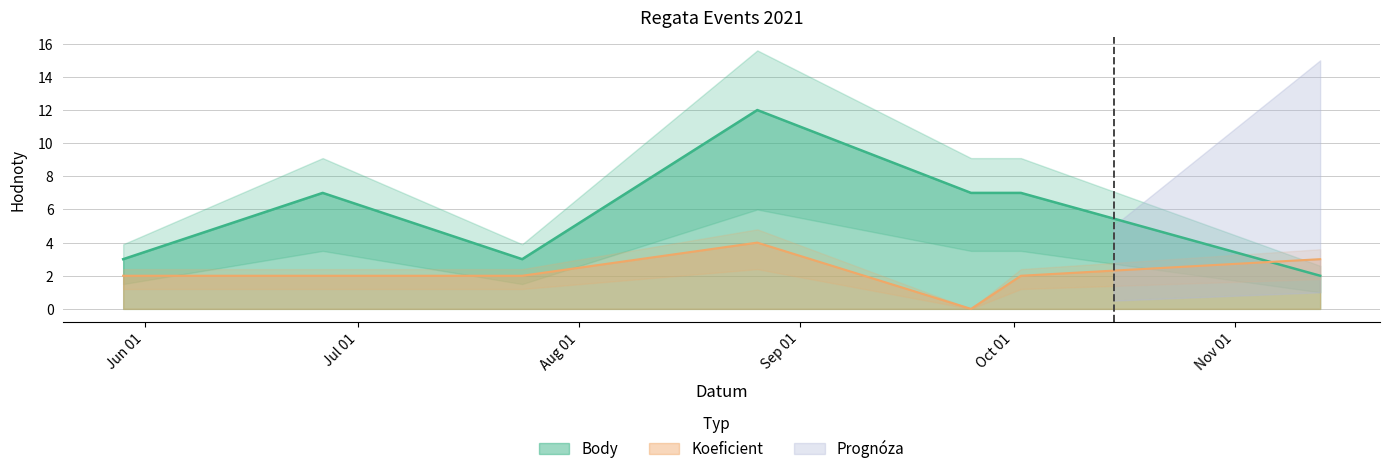

True or false: Koeficient has a value of 2 at 2021-08-26.

False